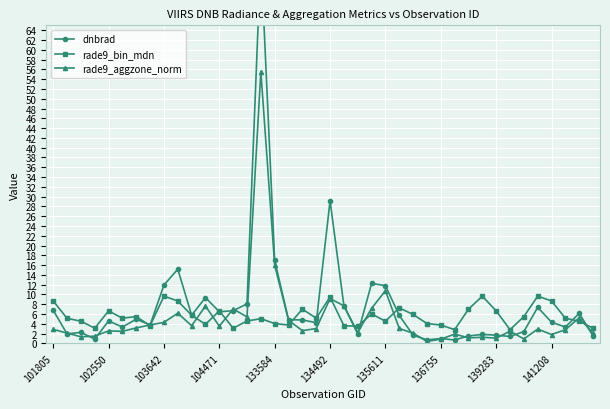

How many values in the rade9_bin_mdn series exceed 5?

23